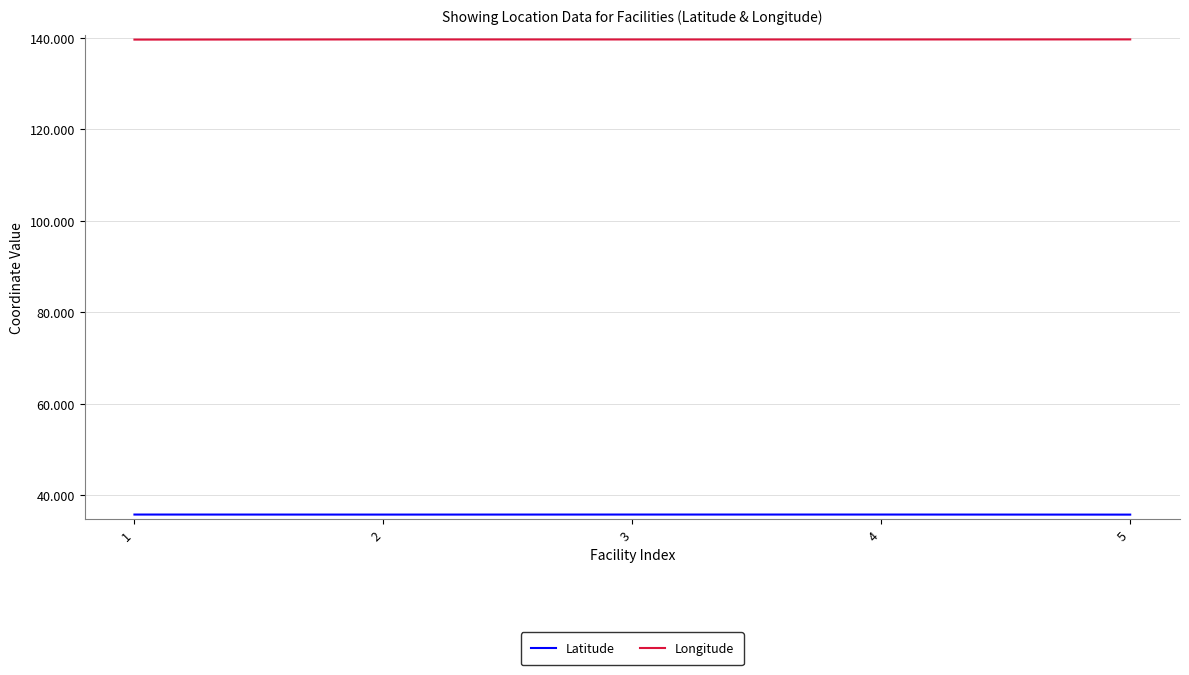

What is the minimum value for Longitude?

139.6